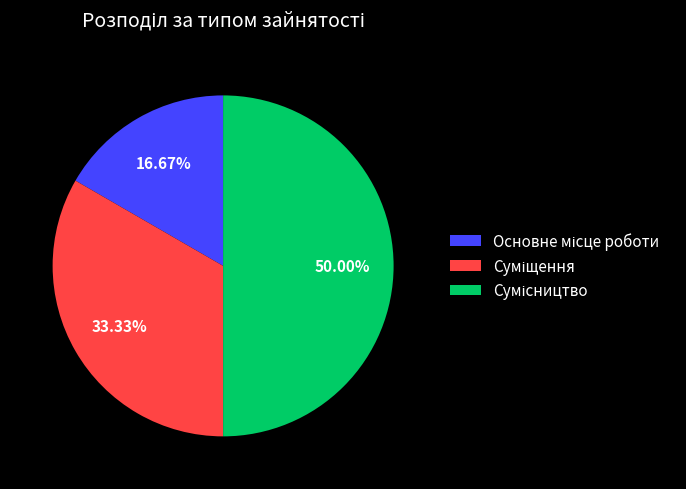

To the nearest percent, what is the difference between the Сумісництво and Суміщення slice percentages?

17%